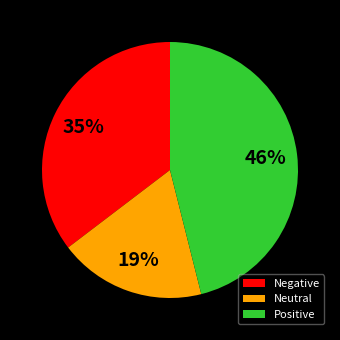

Combined, do Negative and Positive account for over 50%?

Yes